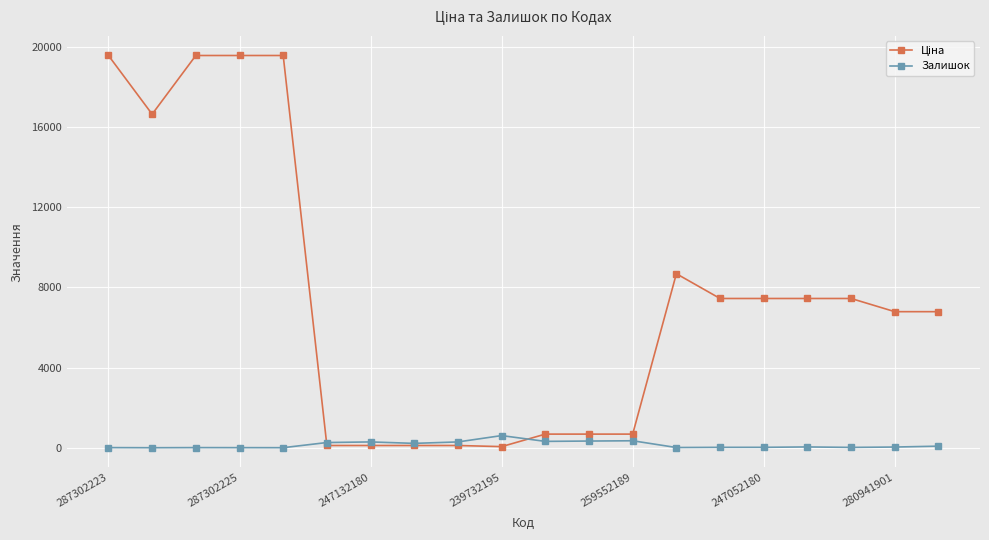

True or false: Залишок has more than 2 interior local peaks.

True